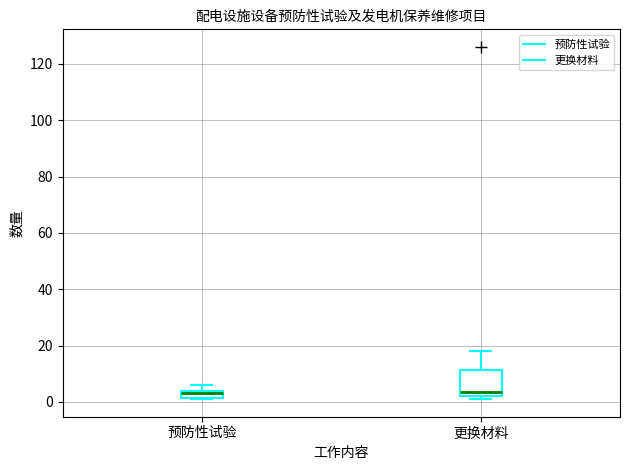

Where is the lower edge of the box for 预防性试验 on the y-axis? The values are not printed on the chart, so give them approximately, as read against the axis.

2